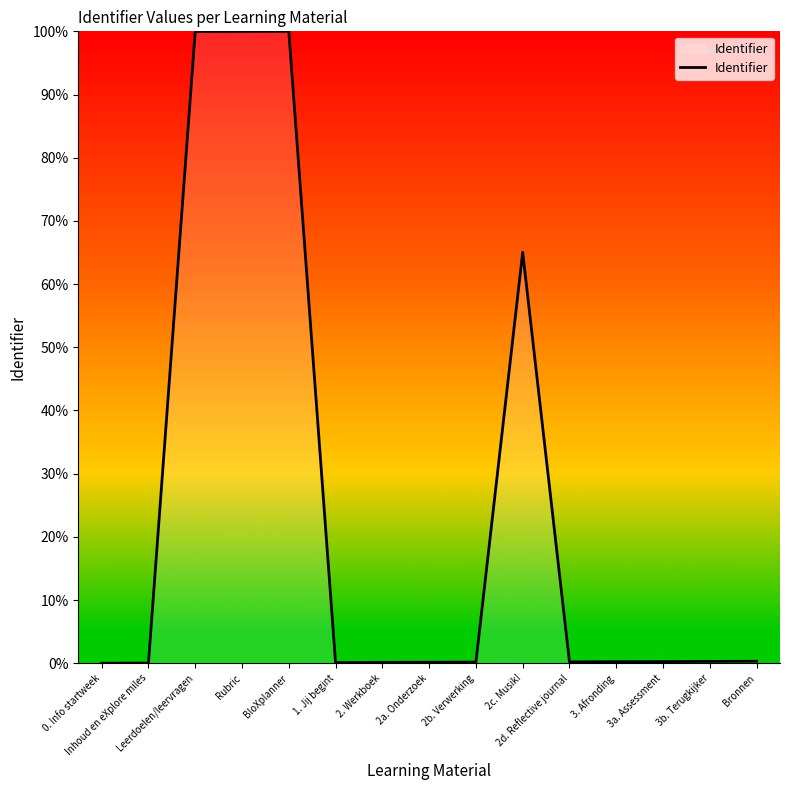

Where is the data nearest to the value 50?

2c. Musik!